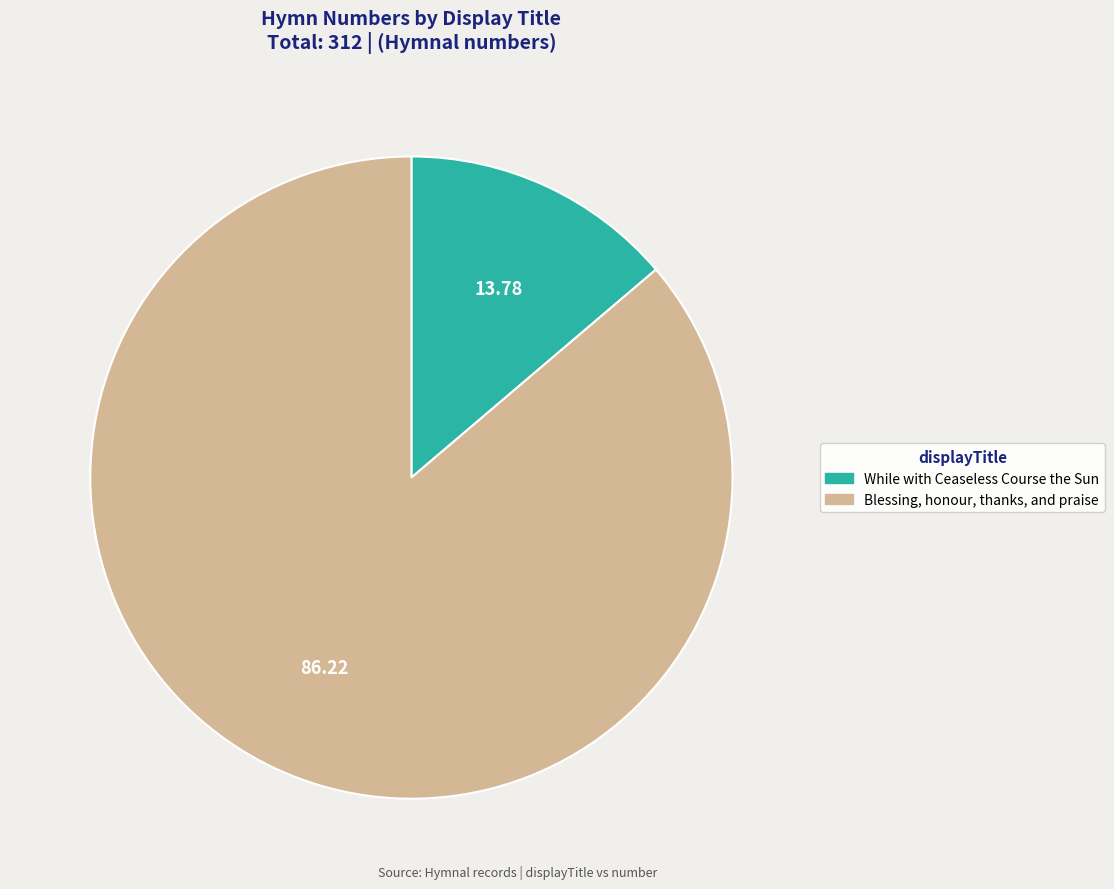

Does While with Ceaseless Course the Sun represent more than half of the total?

No